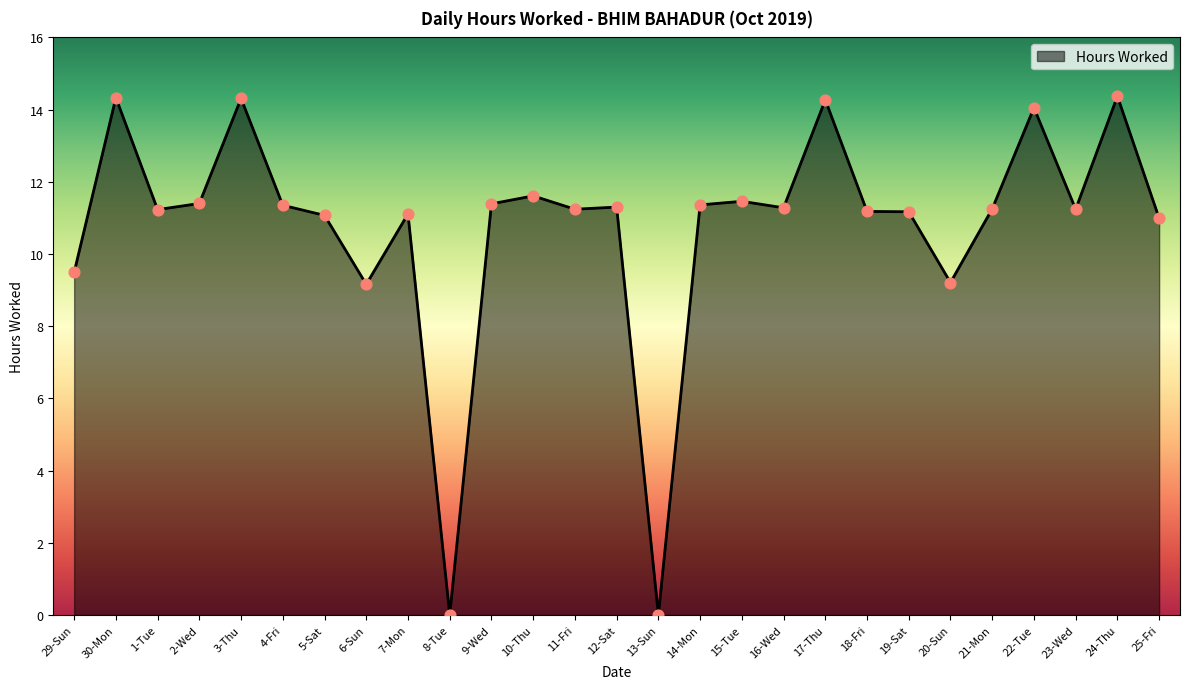

Approximately how many times larger is the value at 17-Thu compared to 6-Sun?

1.6